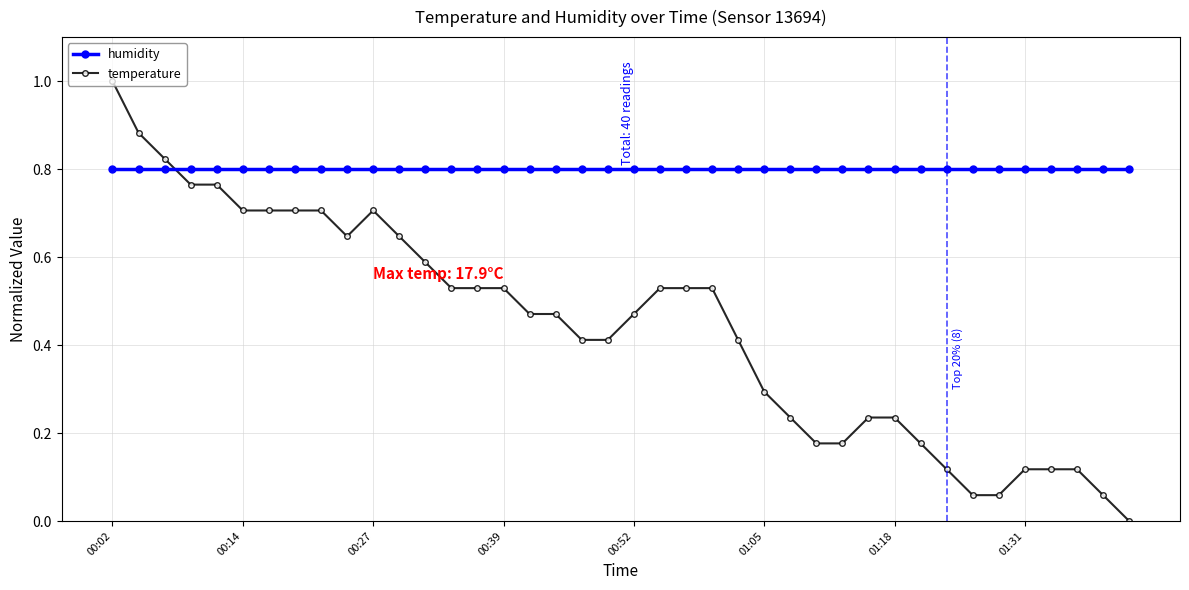

List the series in order of their overall mean, lowest first.

temperature, humidity